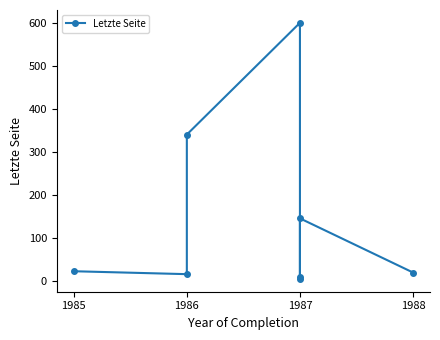

How many lines are shown in the chart?

1